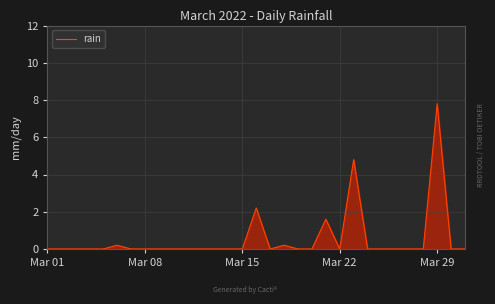

What is the sum of all values?

16.8